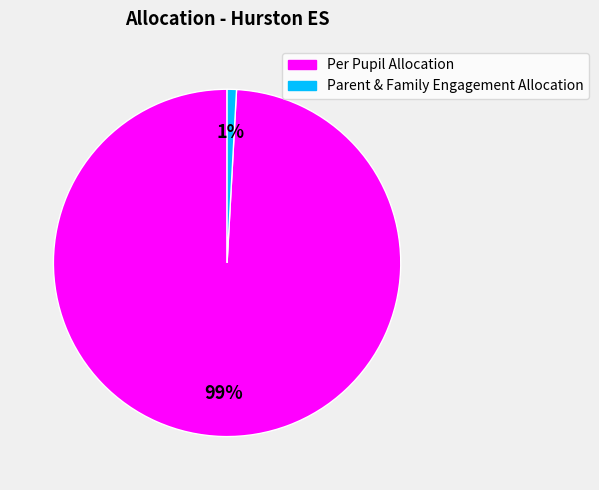

How many slices are in this pie chart?

2